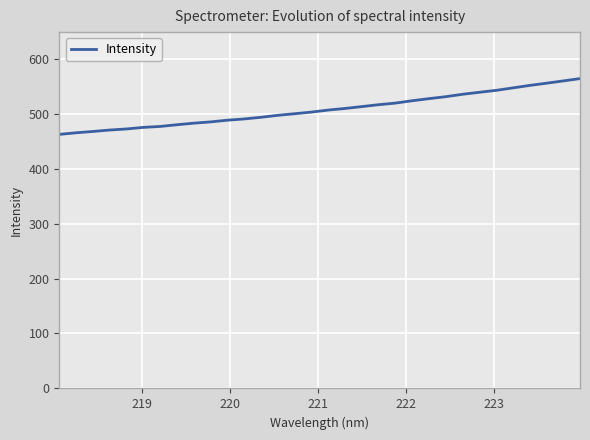

What is the minimum value shown in the chart?

462.3